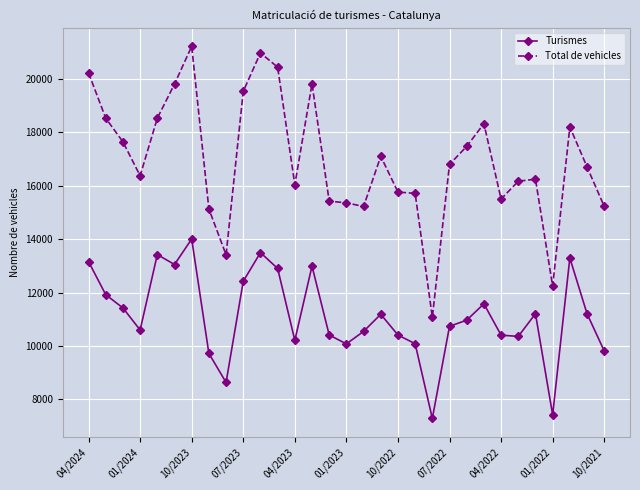

Which series has the widest spread of values?

Total de vehicles